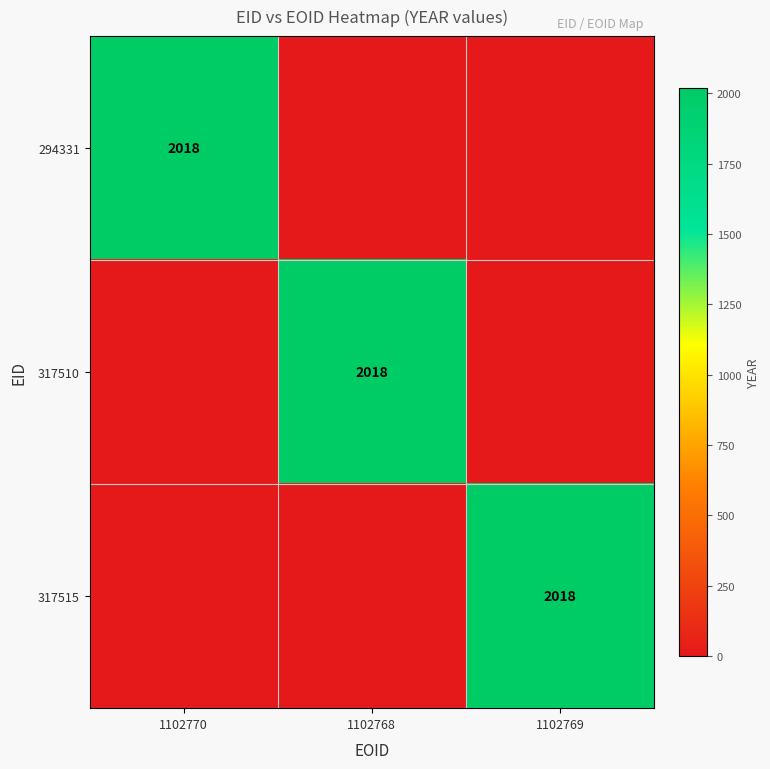

The 317515 series shows 2712 at 1102769. True or false?

False